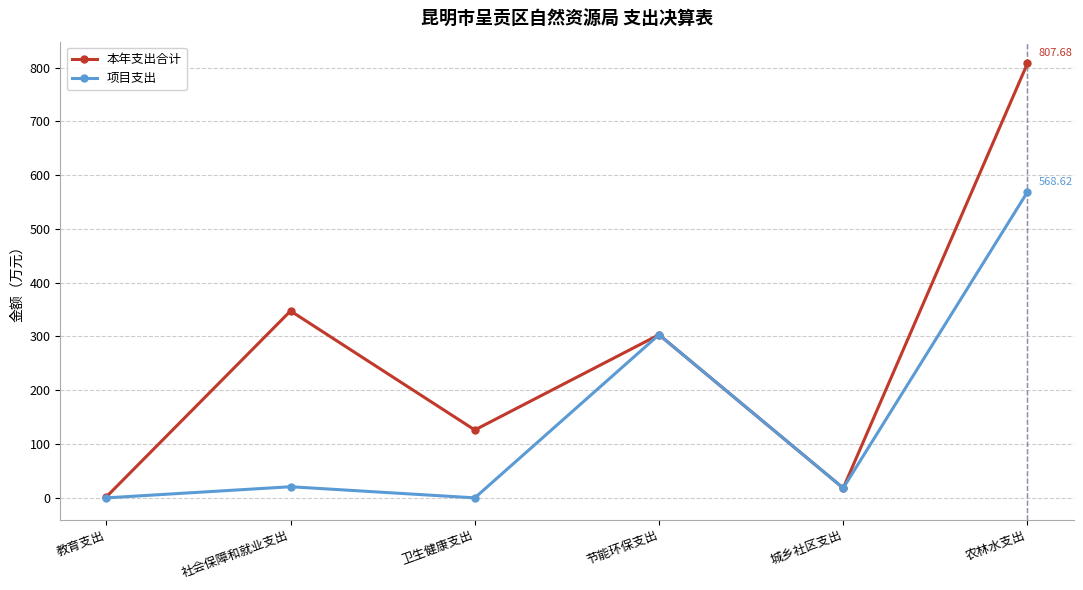

Which series has the largest total across all categories?

本年支出合计